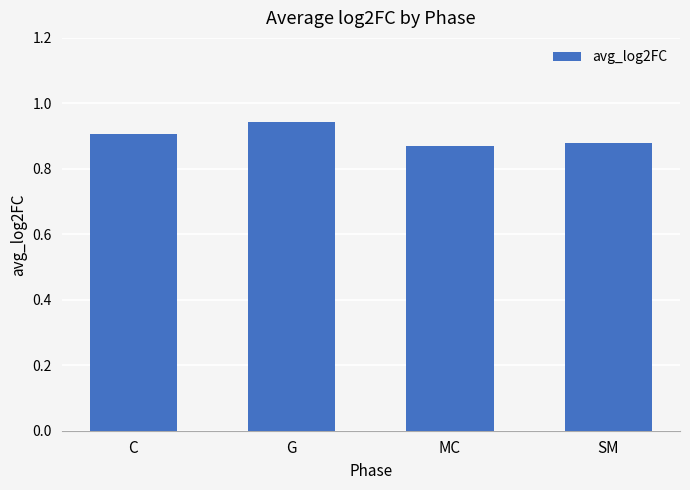

What is the sum of the values at G and MC?

1.8